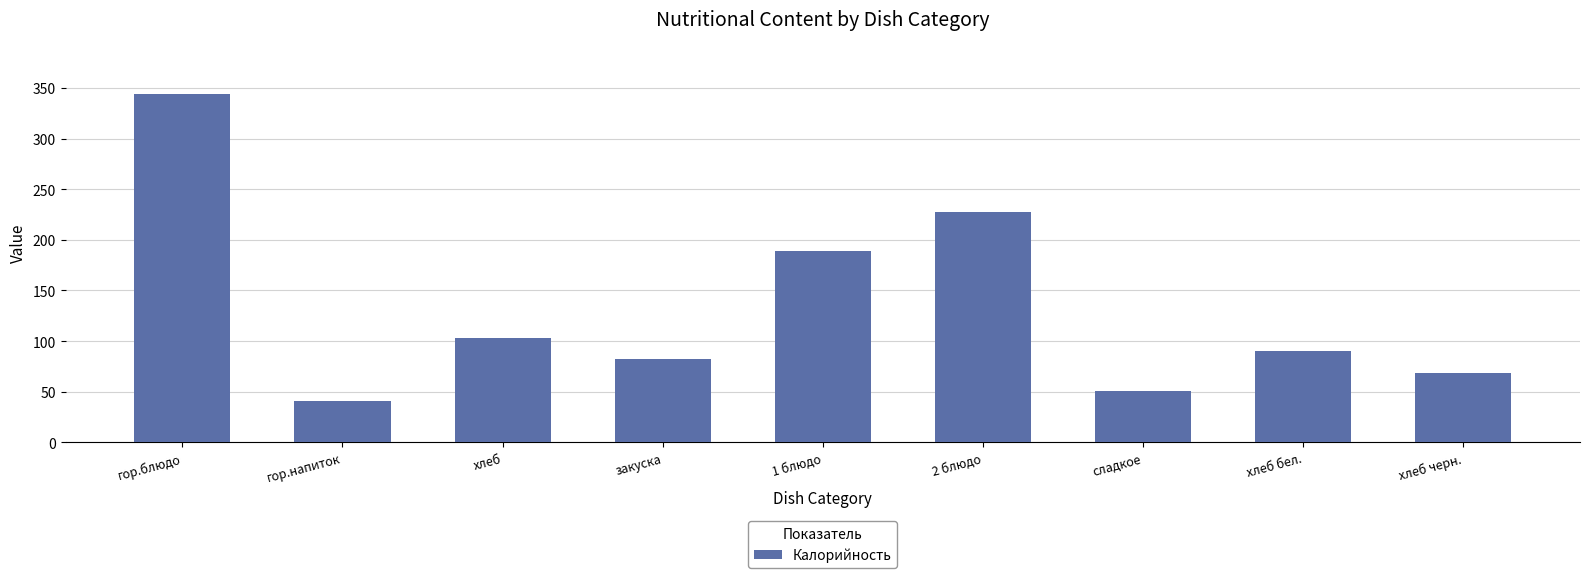

The chart shows a value of 45.3 at хлеб бел.. True or false?

False